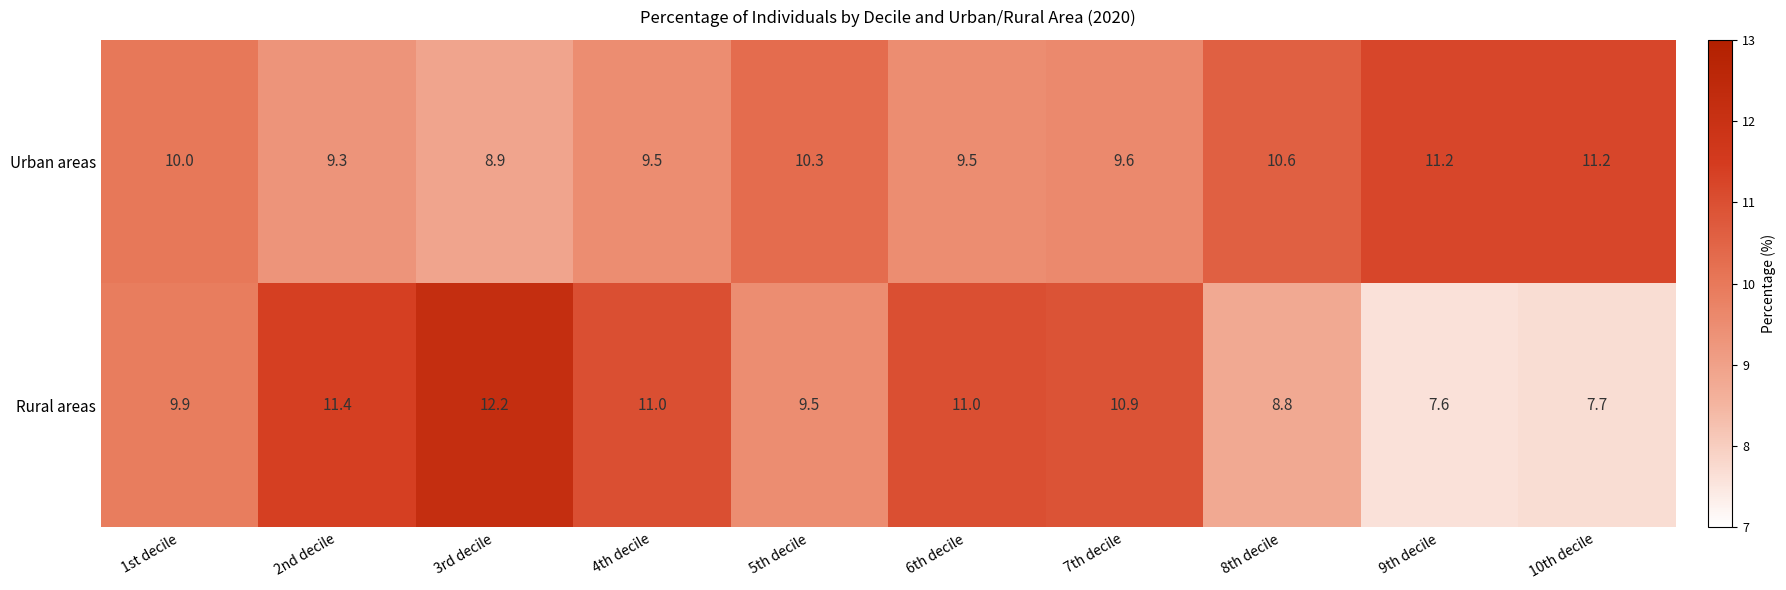

List the series in order of their peak value, highest first.

Rural areas, Urban areas